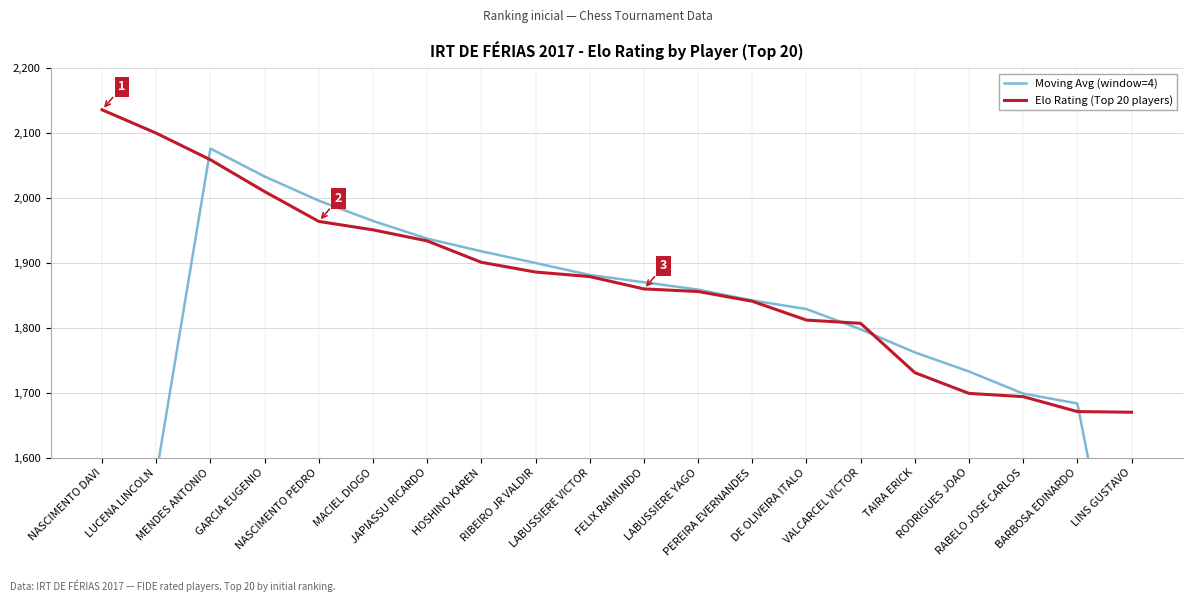

True or false: Elo Rating (Top 20 players) has more than 2 interior local peaks.

False